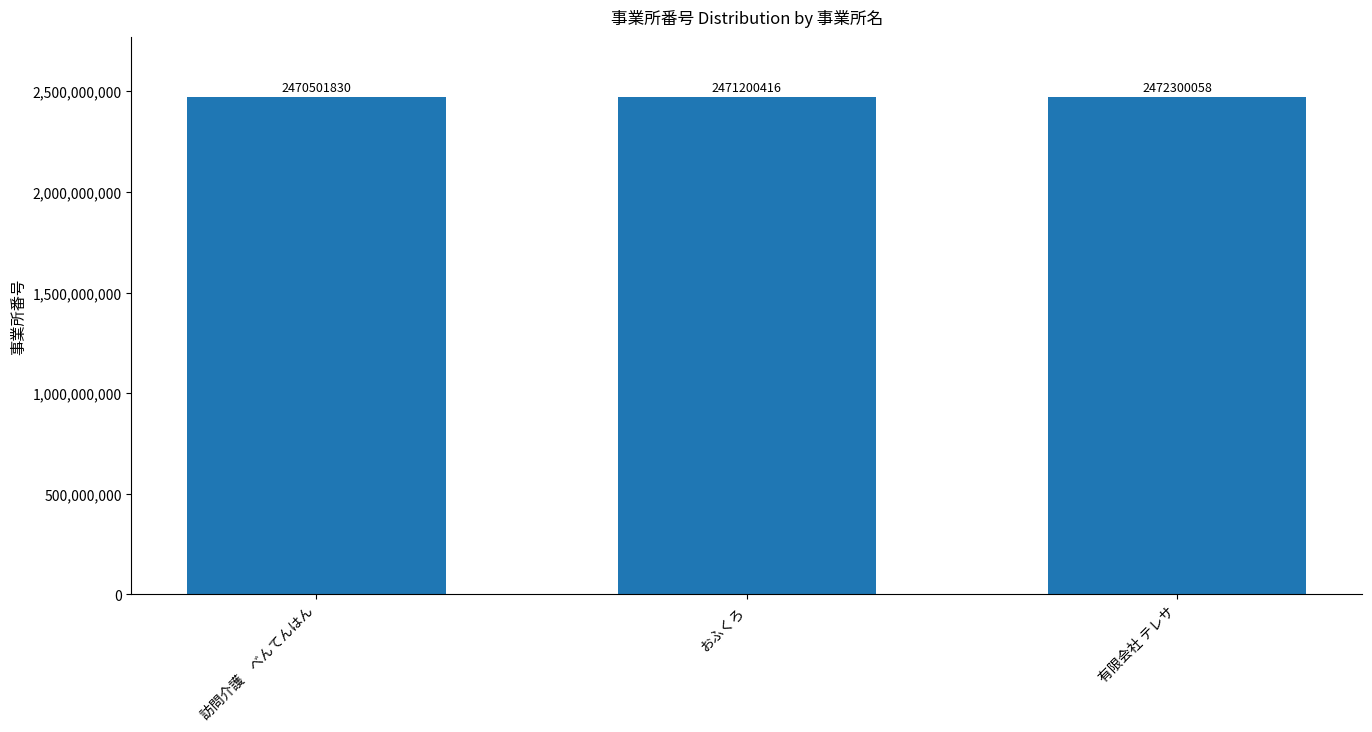

What is the ratio of the value at おふくろ to the value at 訪問介護　べんてんはん?

1.0